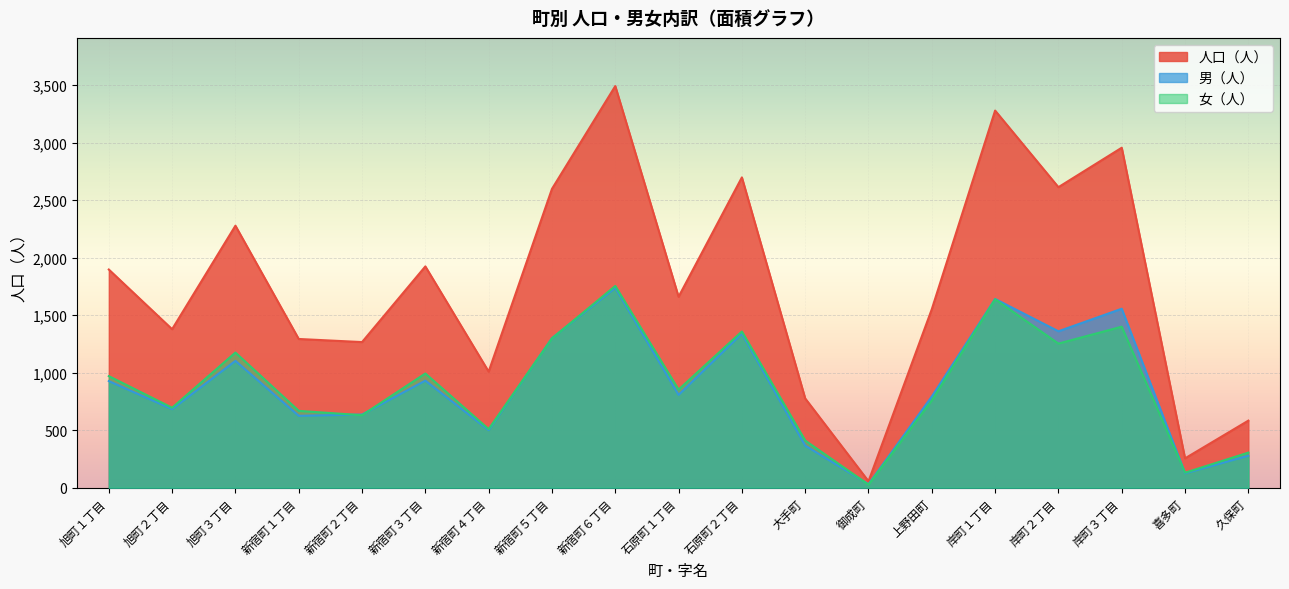

What is the label of the 12th point from the left?

大手町